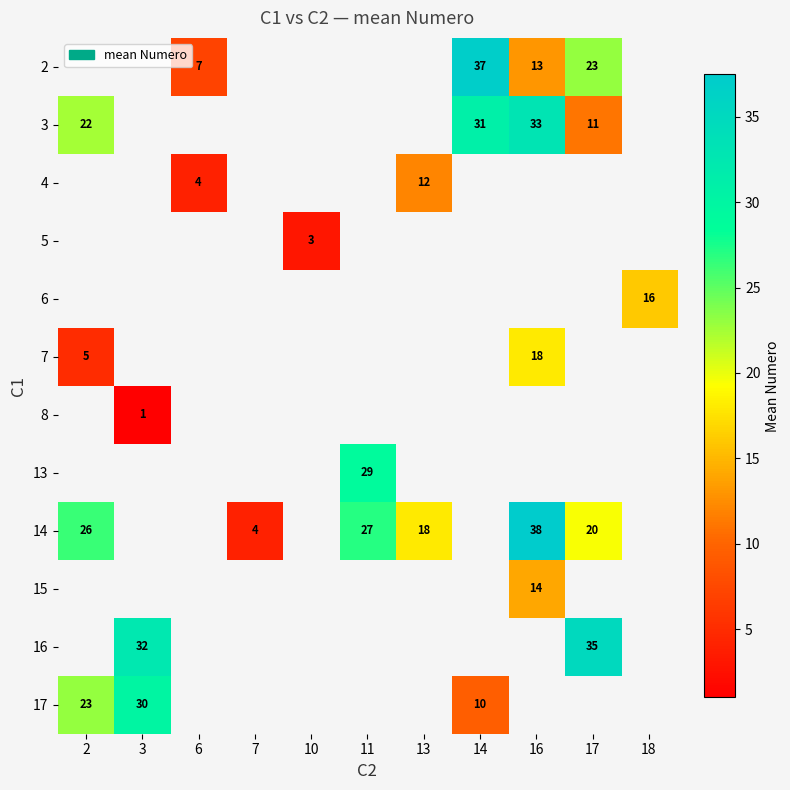

Is the value of 14 at 16 greater than the value of 4 at 13?

Yes